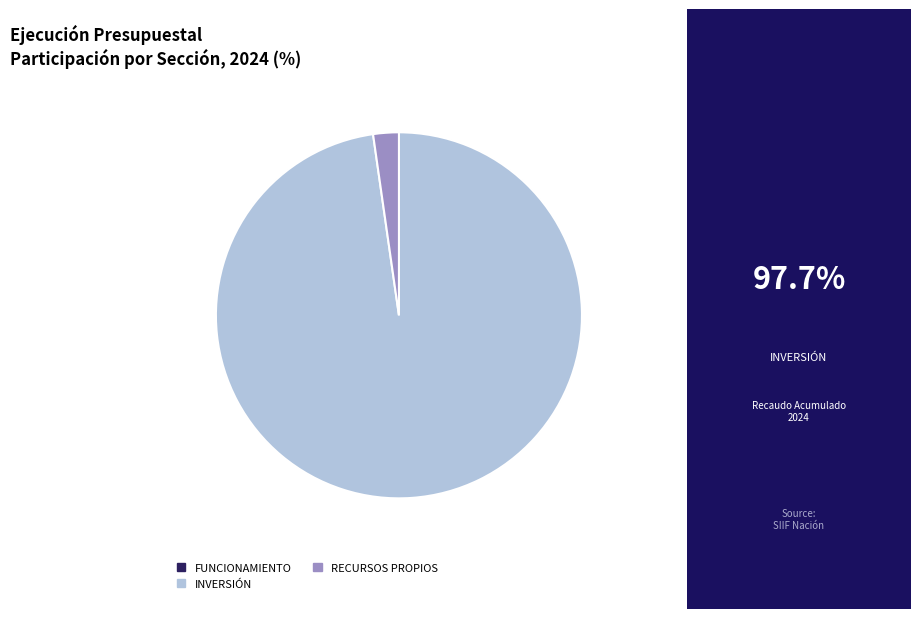

True or false: INVERSIÓN accounts for 98% of the total.

True